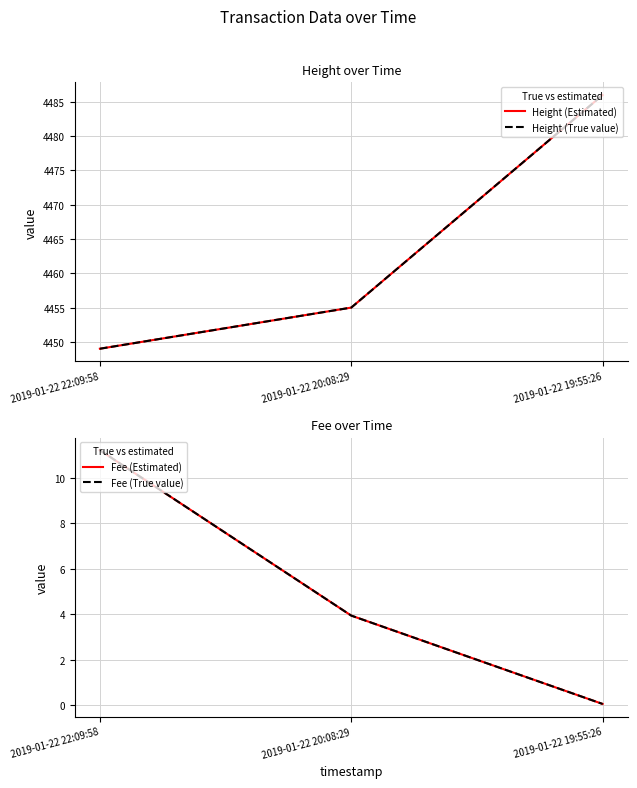

Reading left to right, list all the values displayed in this chart.

Height (Estimated): 4449.0	4455.0	4486.0
Height (True value): 4449.0	4455.0	4486.0
Fee (Estimated): 11.2	3.9	0.1
Fee (True value): 11.2	3.9	0.1